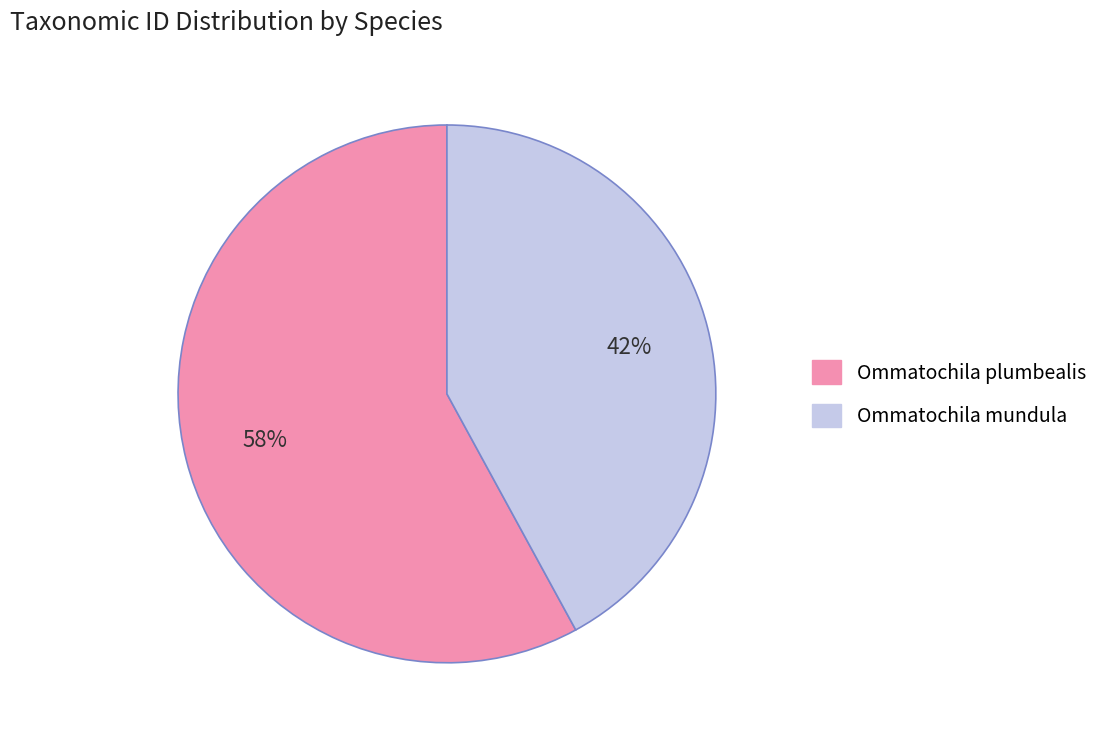

Rank the categories by value from lowest to highest.

Ommatochila mundula, Ommatochila plumbealis